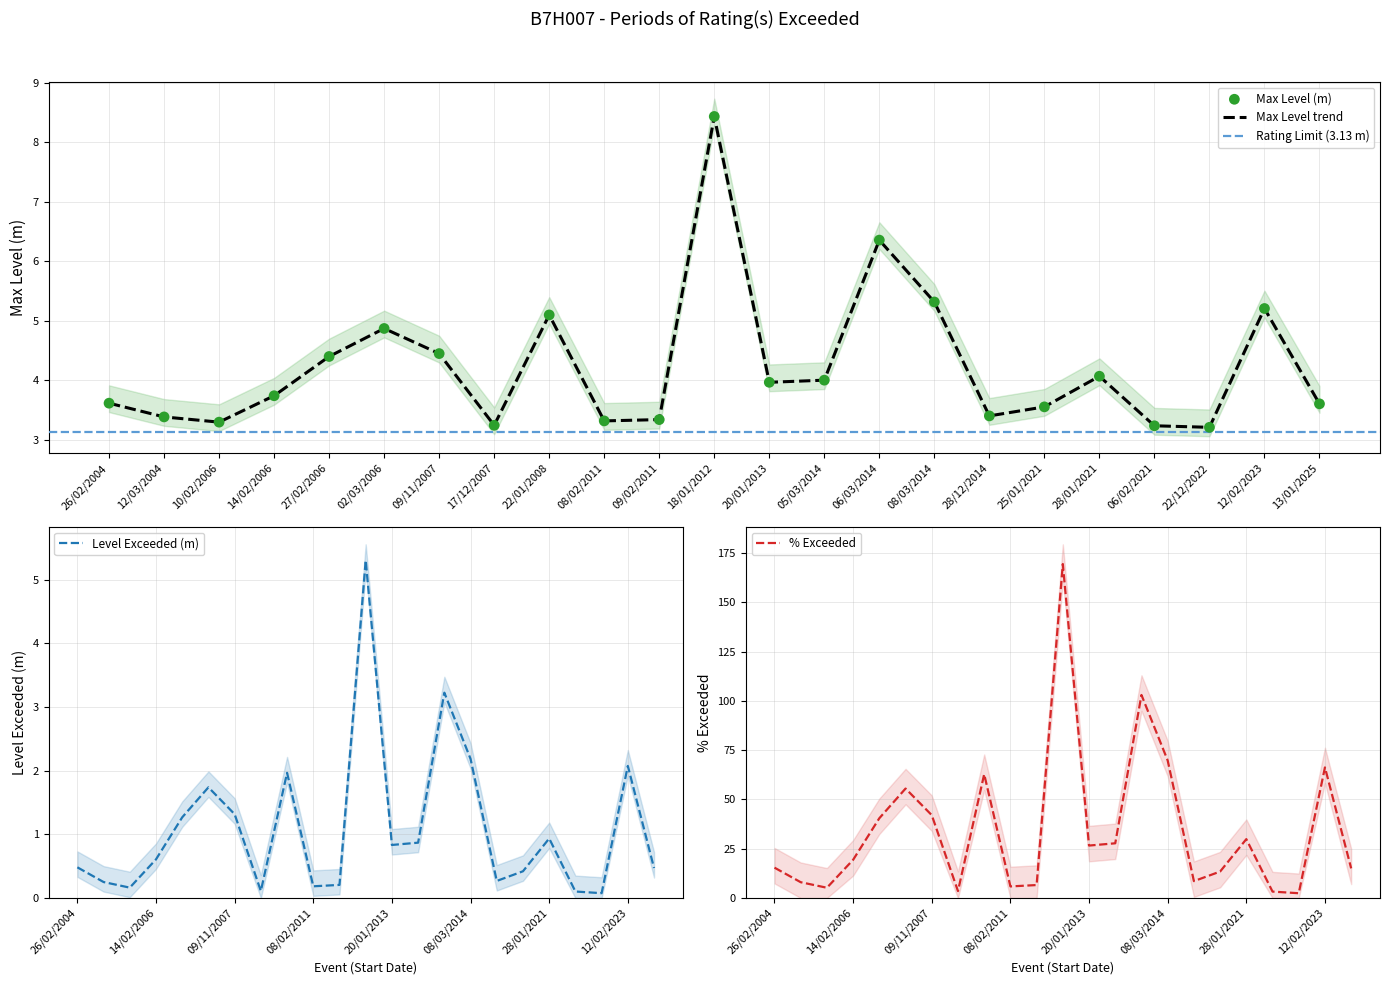

Which series has the largest total across all categories?

% Exceeded